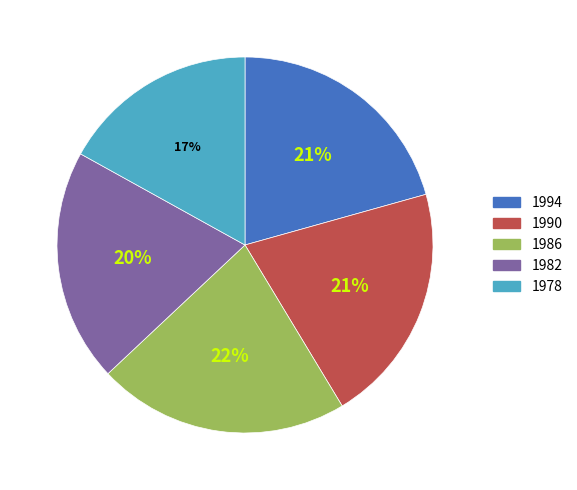

Is it true that 1978 is 26% of the pie?

False